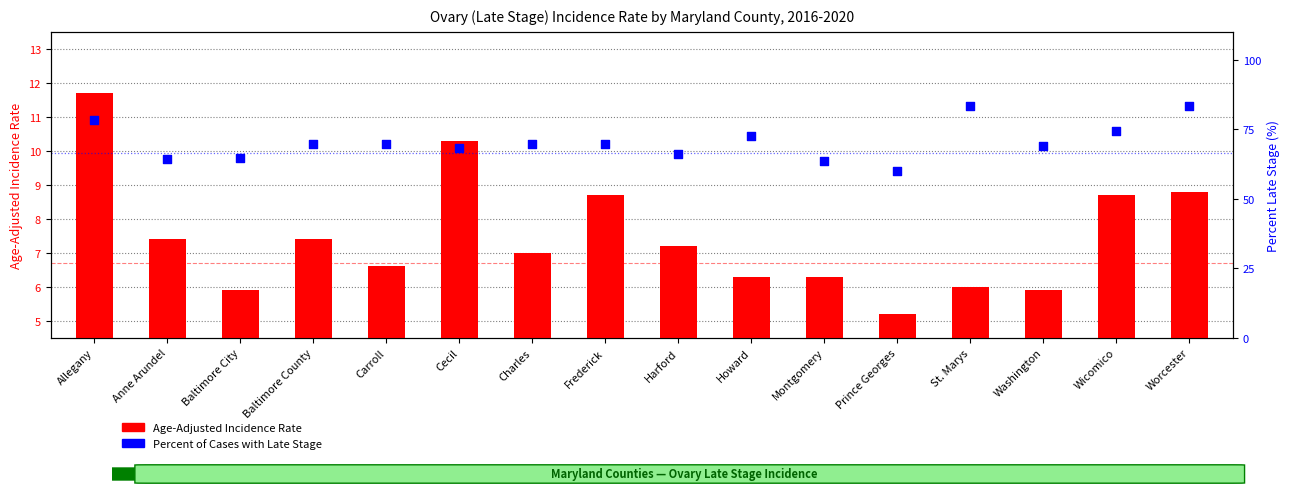

What is the total value across all series at Harford?

73.2